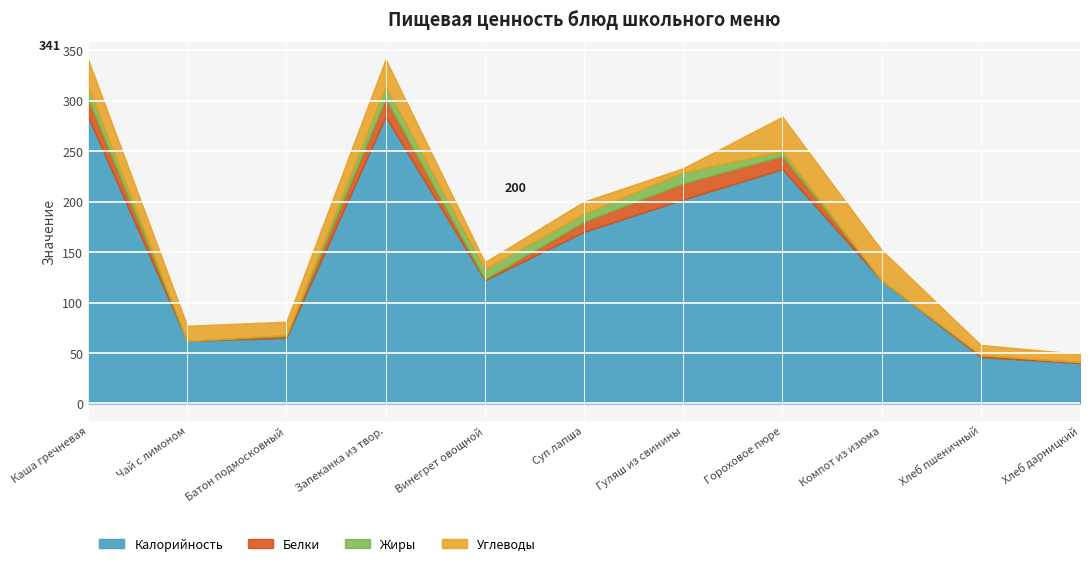

The value of Жиры at Хлеб пшеничный is -5. True or false?

False